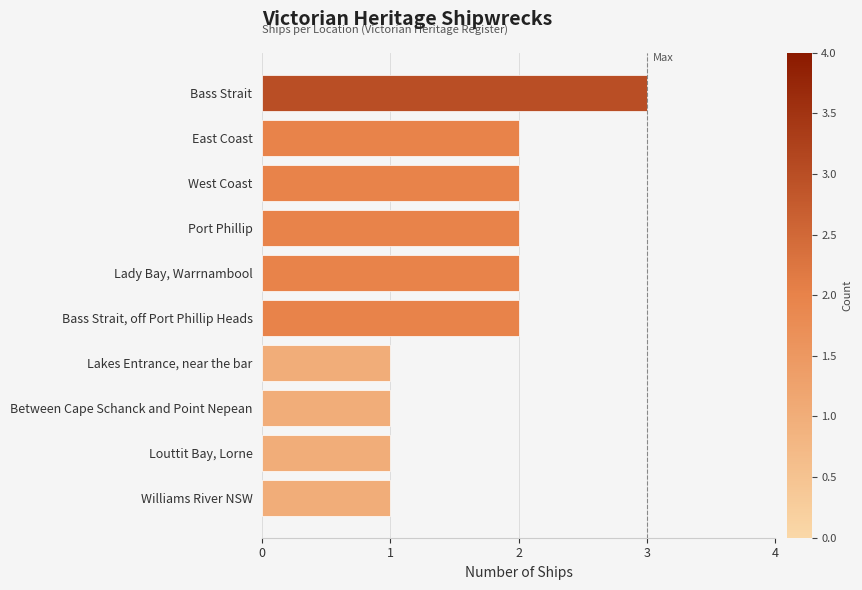

The value at Bass Strait, off Port Phillip Heads is 1. True or false?

False